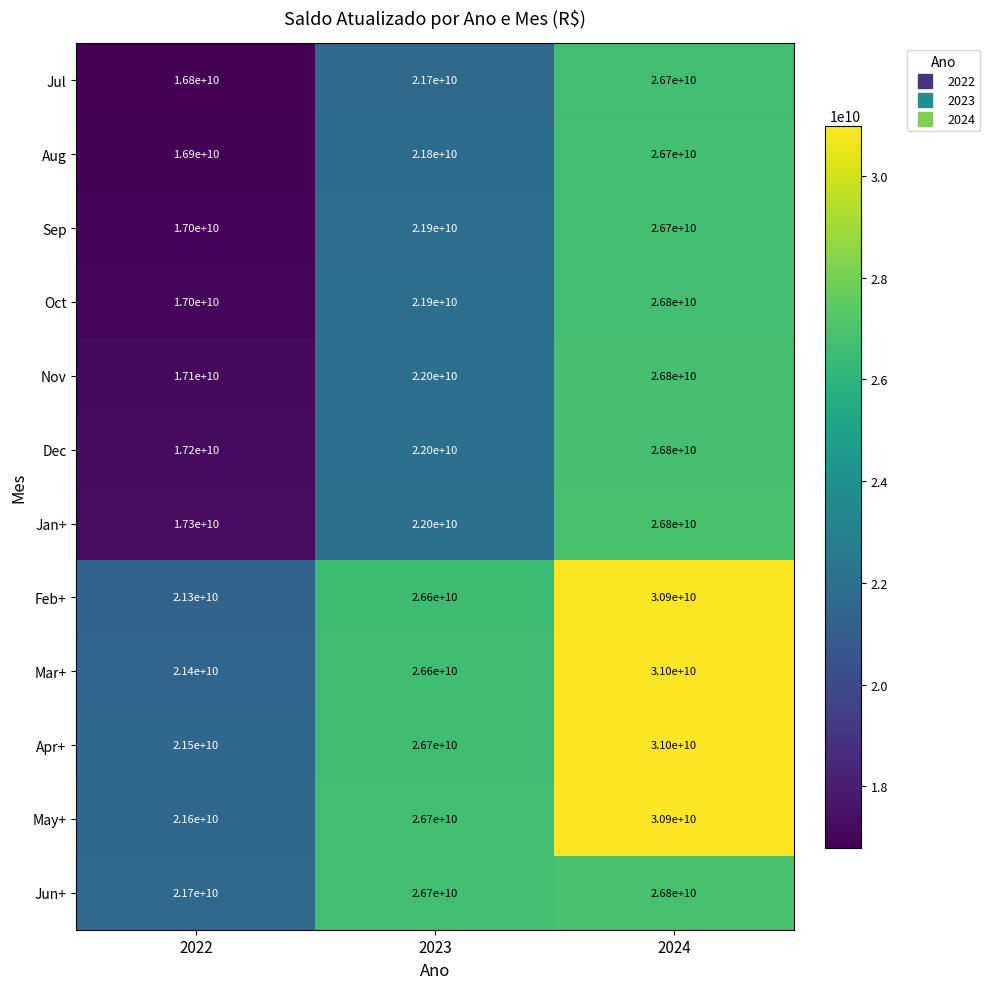

How many categories are shown in the chart?

3